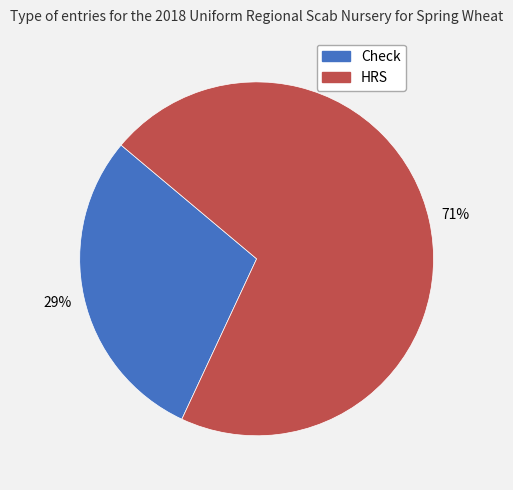

What is the largest slice in the pie chart?

HRS